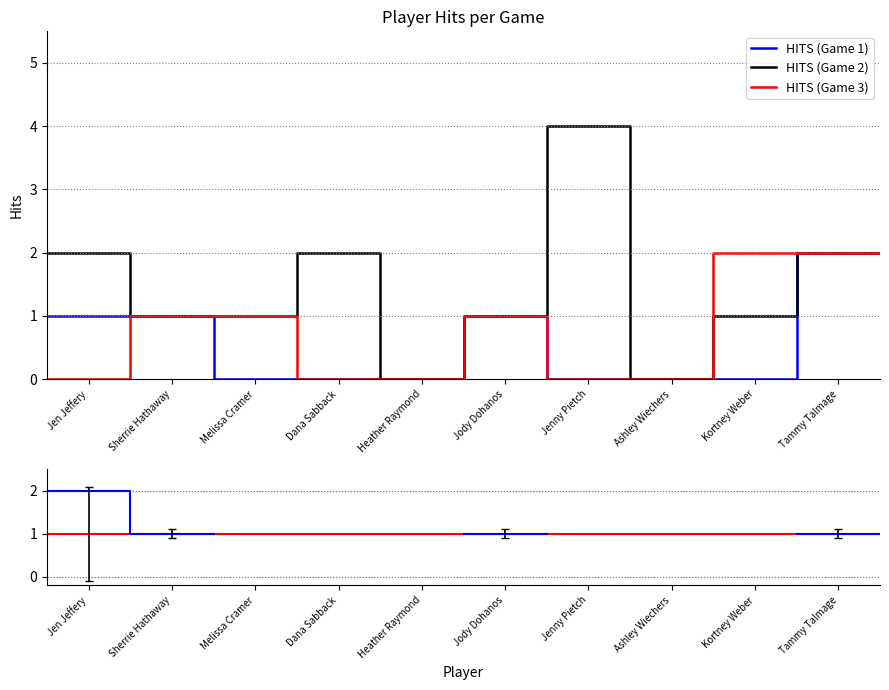

What is the highest value of the HITS (Game 1) series?

2